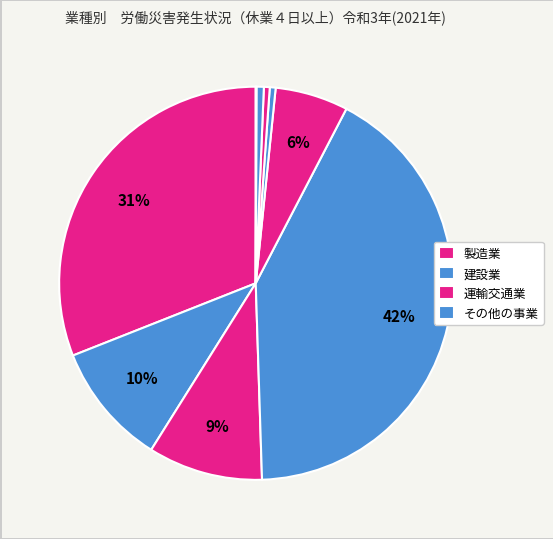

Is there any slice that represents more than half of the pie?

No